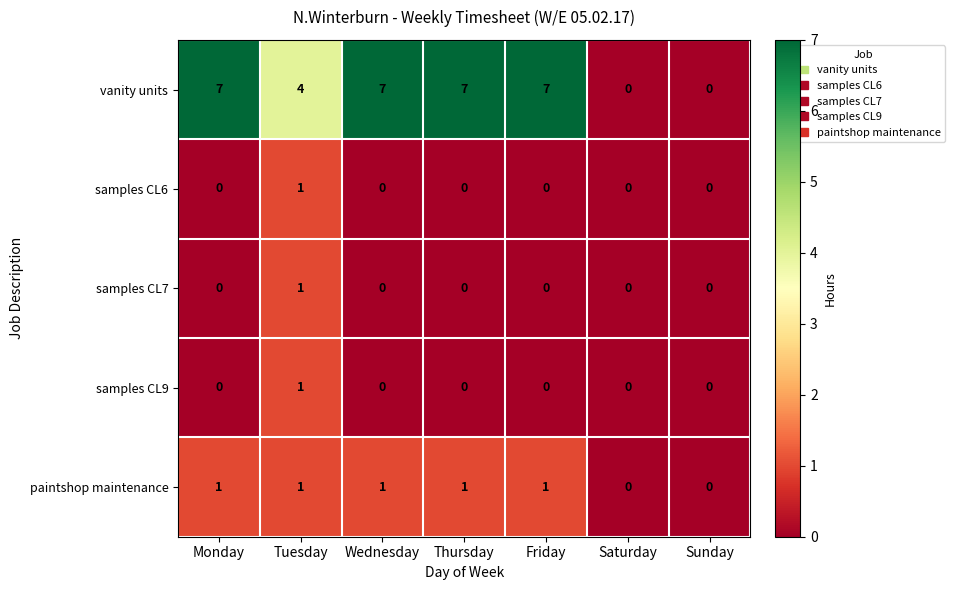

The paintshop maintenance series shows 1 at Thursday. True or false?

True